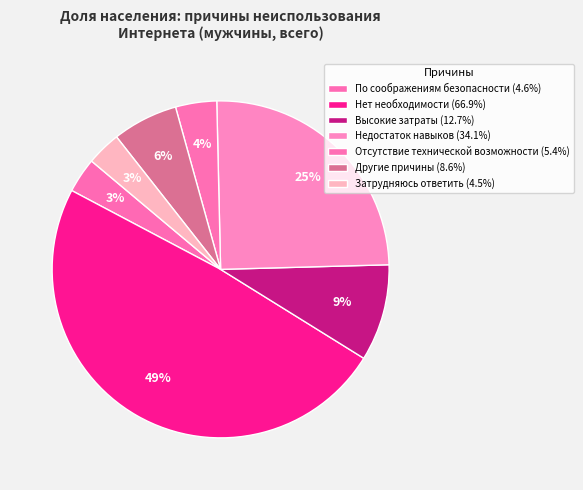

Which slice is the smallest?

Затрудняюсь ответить